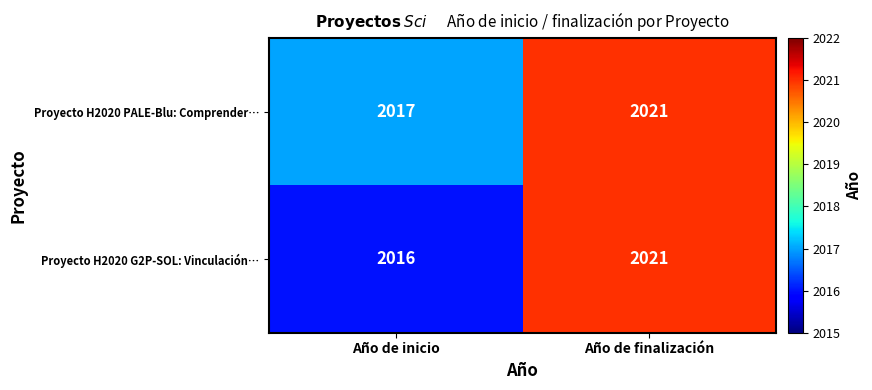

At which category is the sum across all series the highest?

Año de finalización